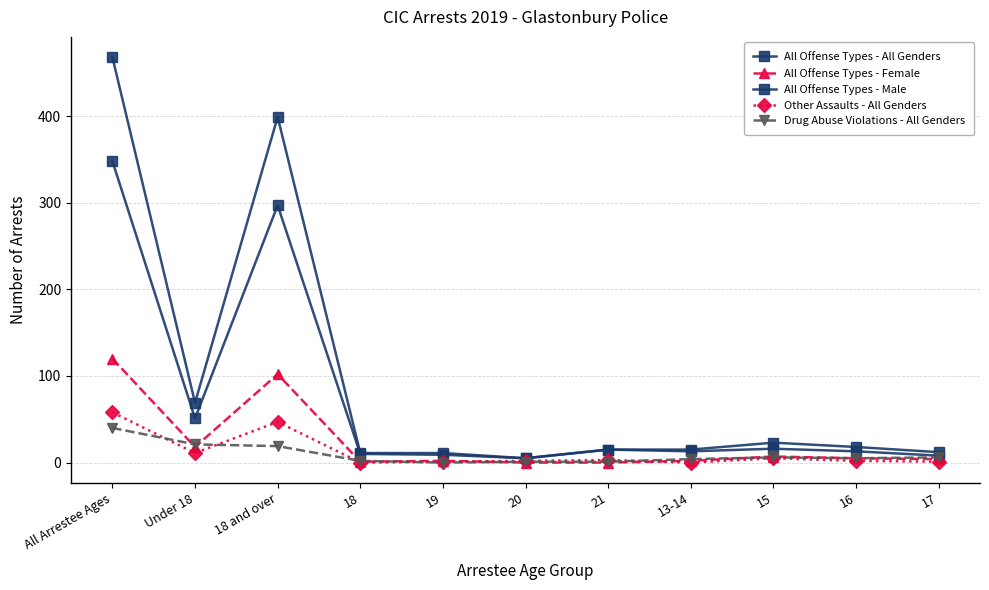

What position from the left is 18?

4